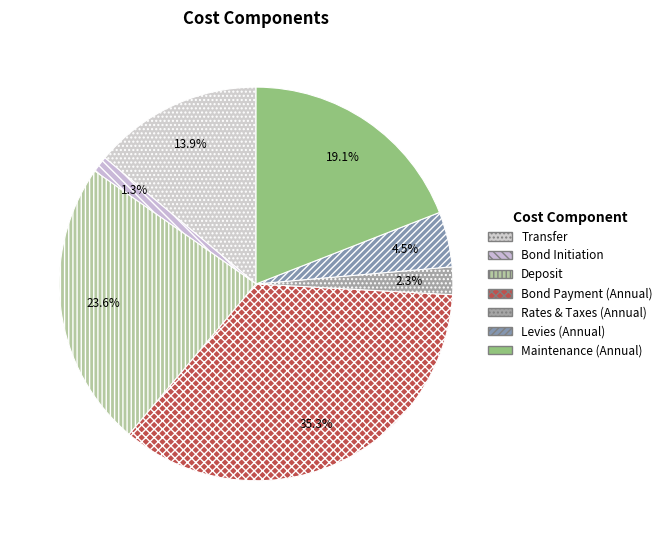

How many slices are in this pie chart?

7